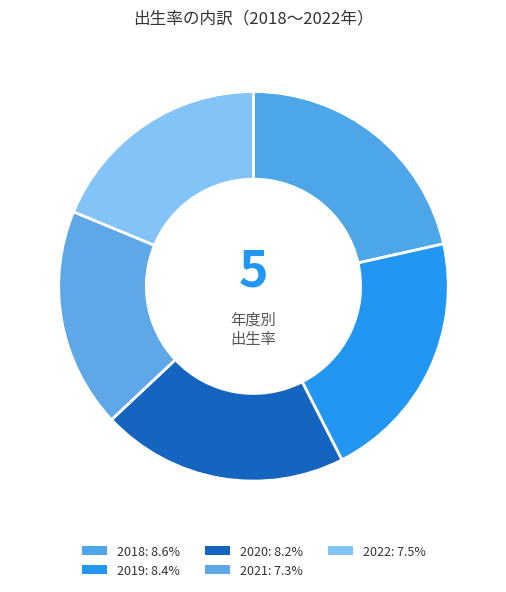

To the nearest percent, what percentage of the pie is 2019?

21%